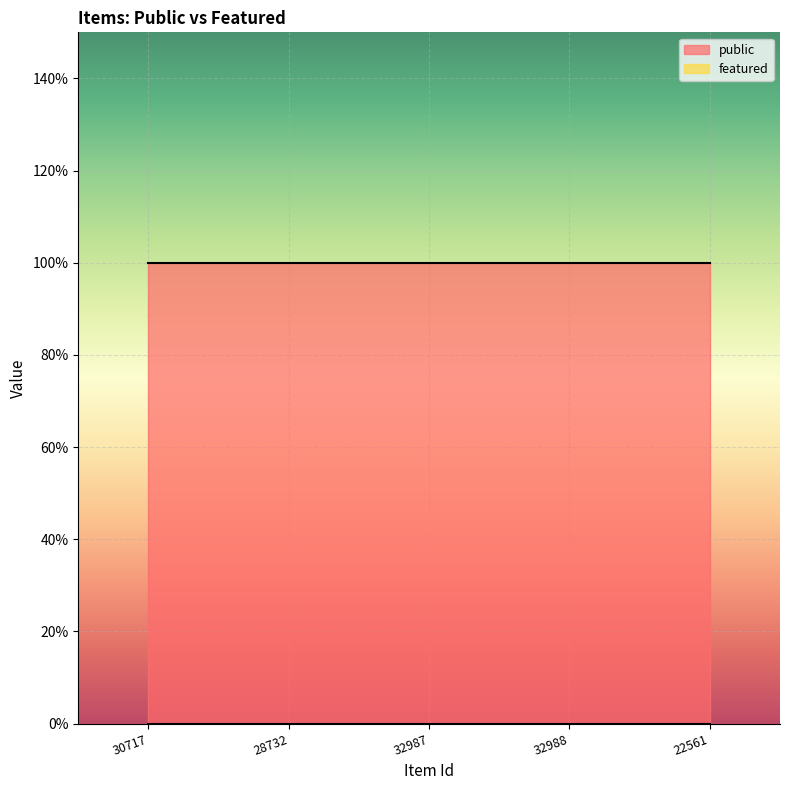

Rank the series by their maximum value, from lowest to highest.

featured, public